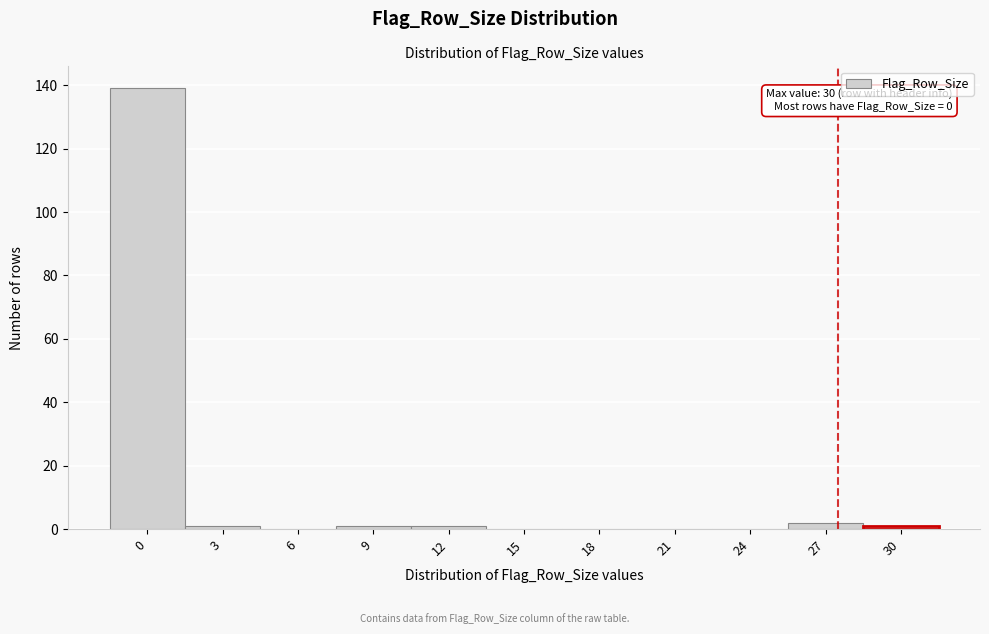

Reading right to left, what are all the values shown in this chart?

30=1	27=2	24=0	21=0	18=0	15=0	12=1	9=1	6=0	3=1	0=139